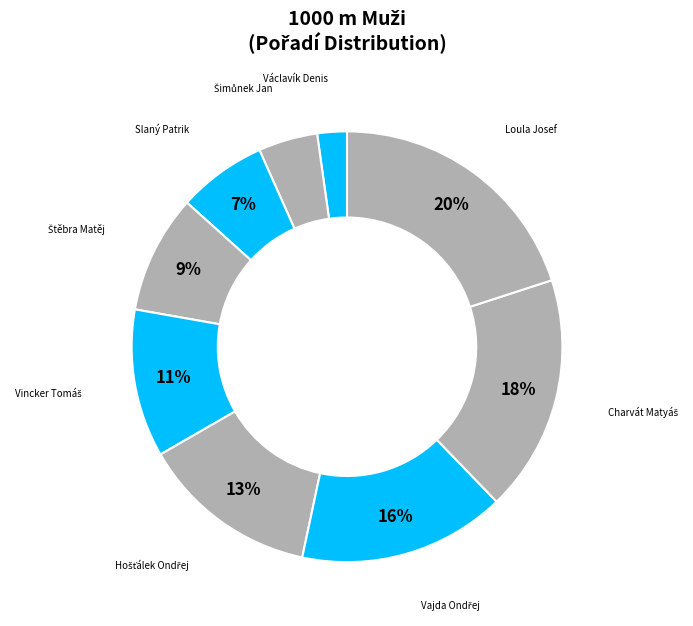

What percentage is the Loula Josef slice, to the nearest percent?

20%